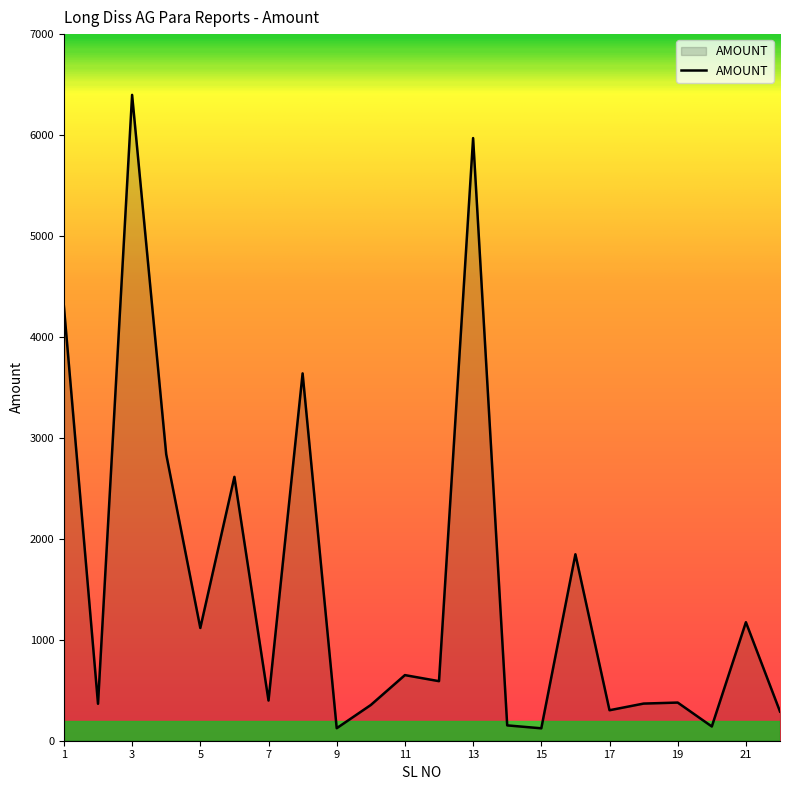

Is this an area chart (filled region under the line)?

Yes